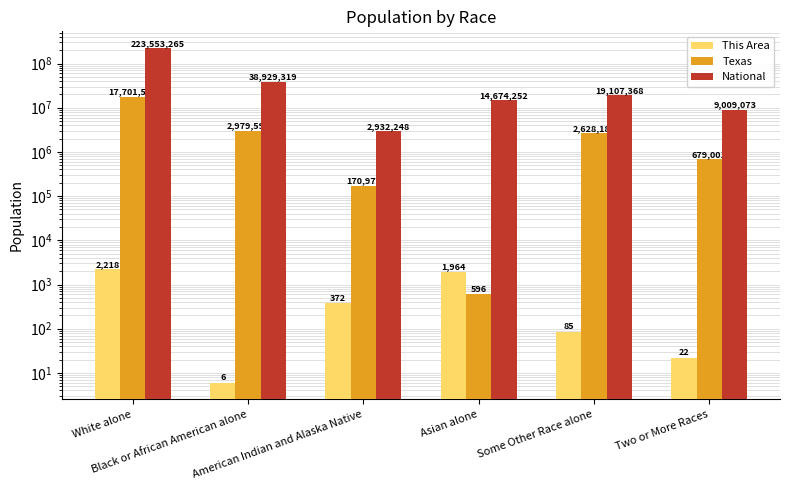

How many bars are there in total?

18